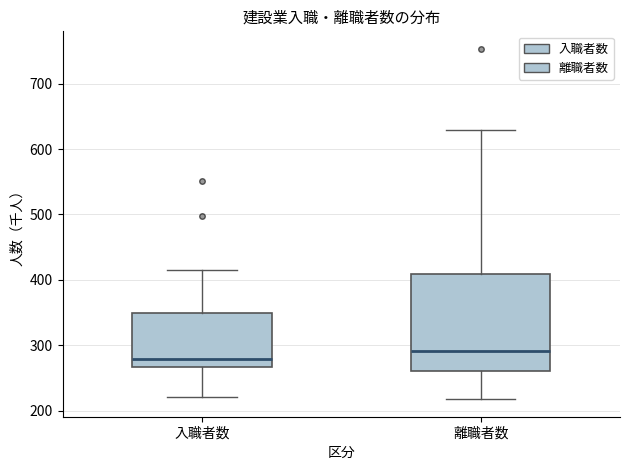

Where does the upper whisker of the box for 離職者数 end on the y-axis? The values are not printed on the chart, so give them approximately, as read against the axis.

630